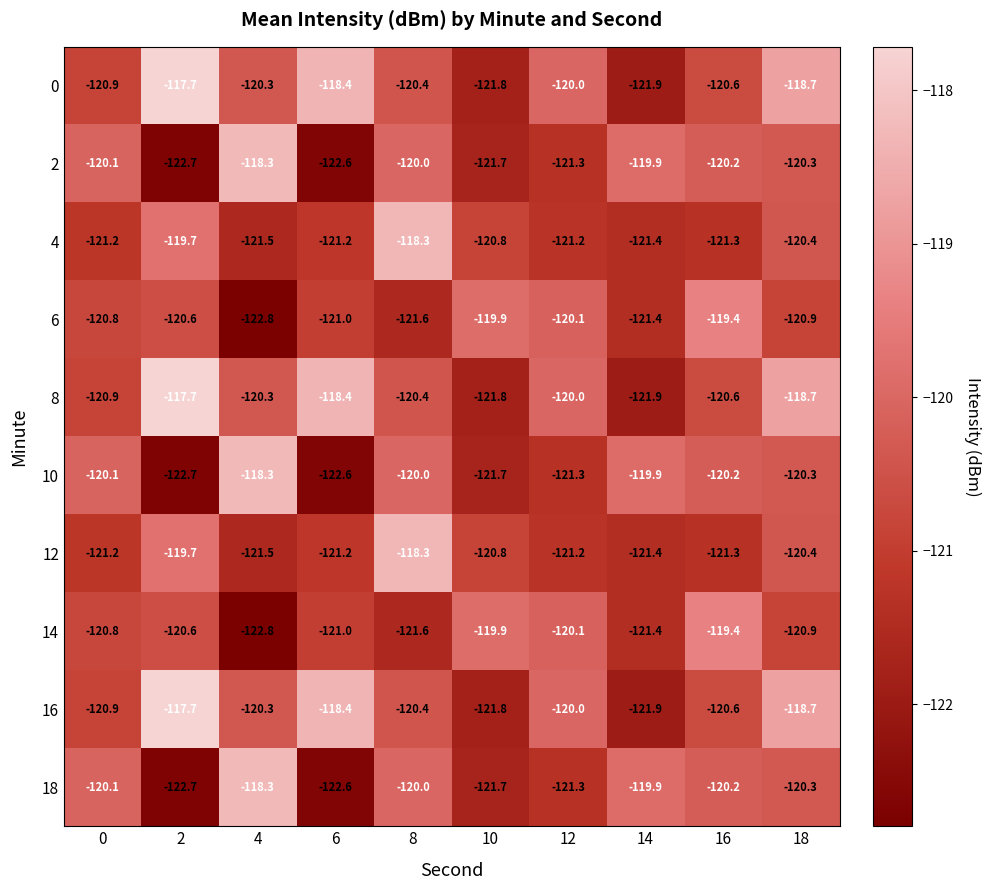

Which category has the lowest value in the 0 series?

14